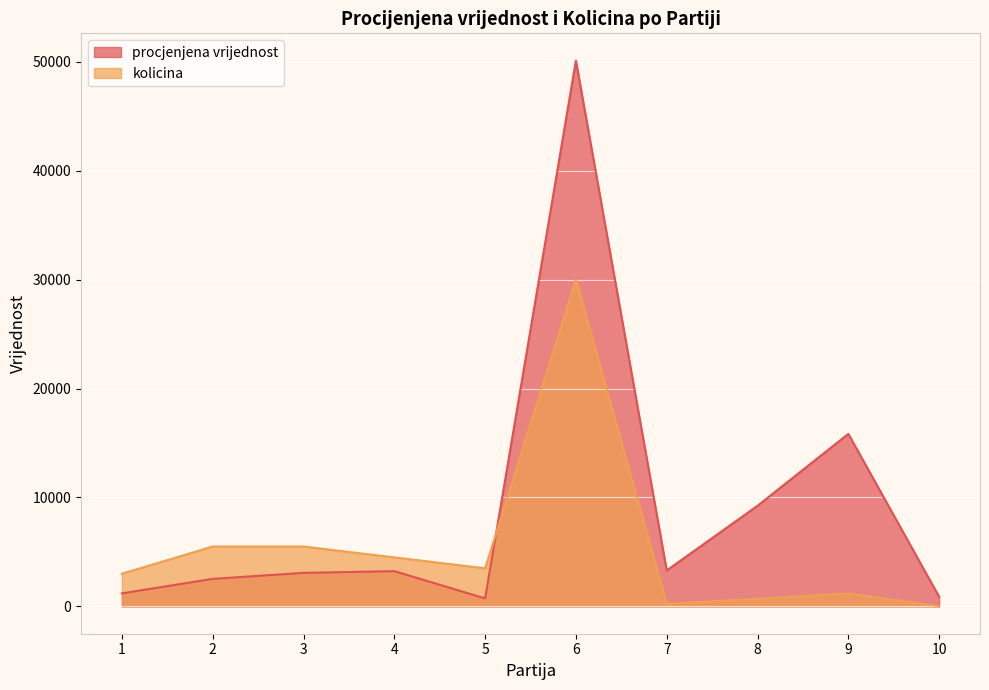

Reading left to right, extract all data points from this chart.

procjenjena vrijednost: 1=1200	2=2530	3=3080	4=3240	5=735	6=50100	7=3300	8=9240	9=15840	10=888
kolicina: 1=3000	2=5500	3=5500	4=4500	5=3500	6=30000	7=250	8=700	9=1200	10=20